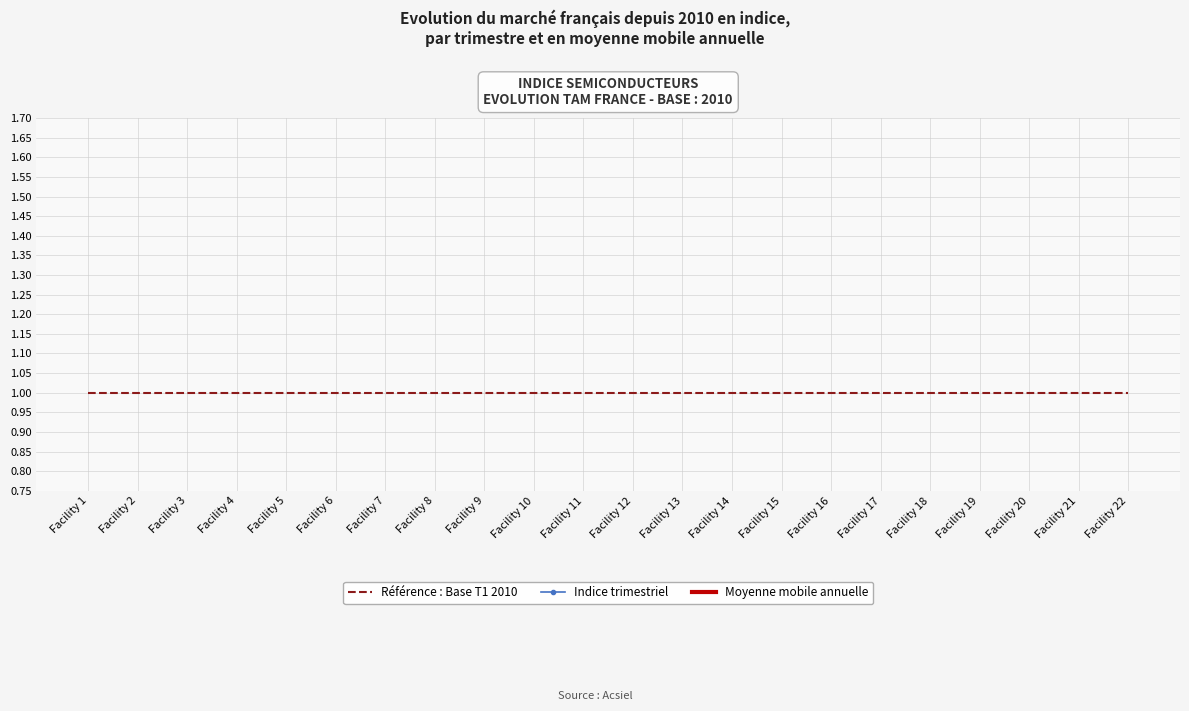

True or false: Moyenne mobile annuelle has a value of 0 at Facility 14.

True